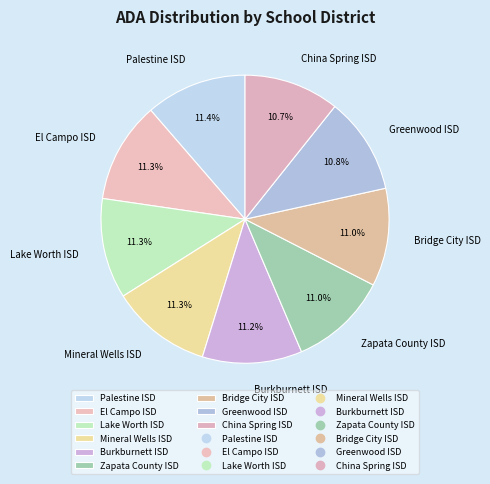

True or false: Greenwood ISD accounts for 1% of the total.

False